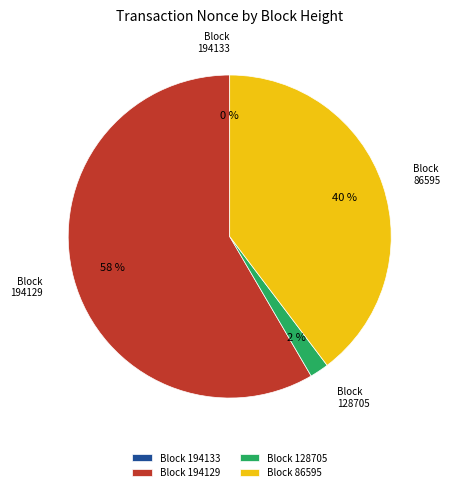

Between 128705 and 194129, which is larger?

194129